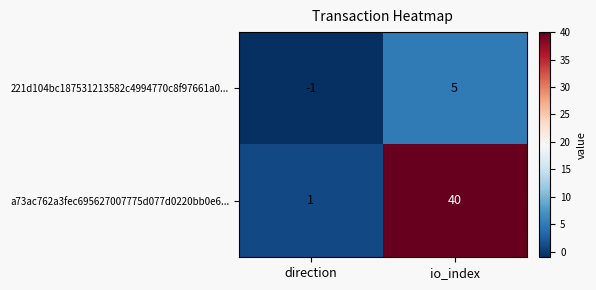

Reading right to left, transcribe all the data shown in this chart.

221d104bc187531213582c4994770c8f97661a0...: io_index=5	direction=-1
a73ac762a3fec695627007775d077d0220bb0e6...: io_index=40	direction=1